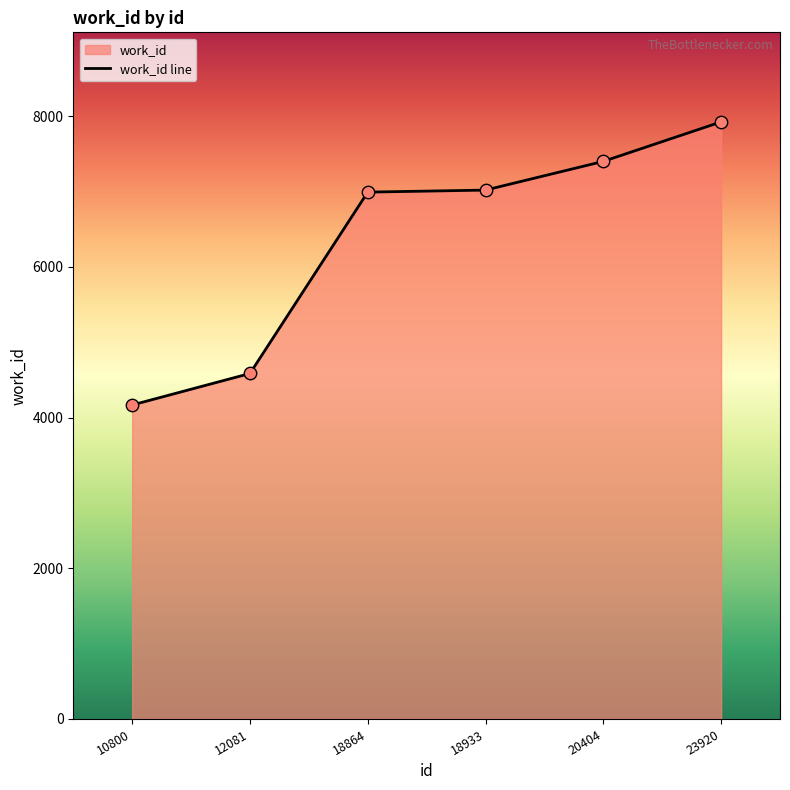

Which has a higher value, 18933 or 20404?

20404